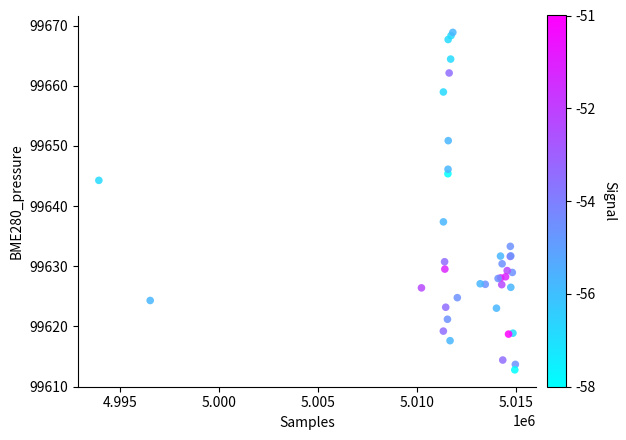

What Y value in the scatter plot is closest to 99640?

99637.4